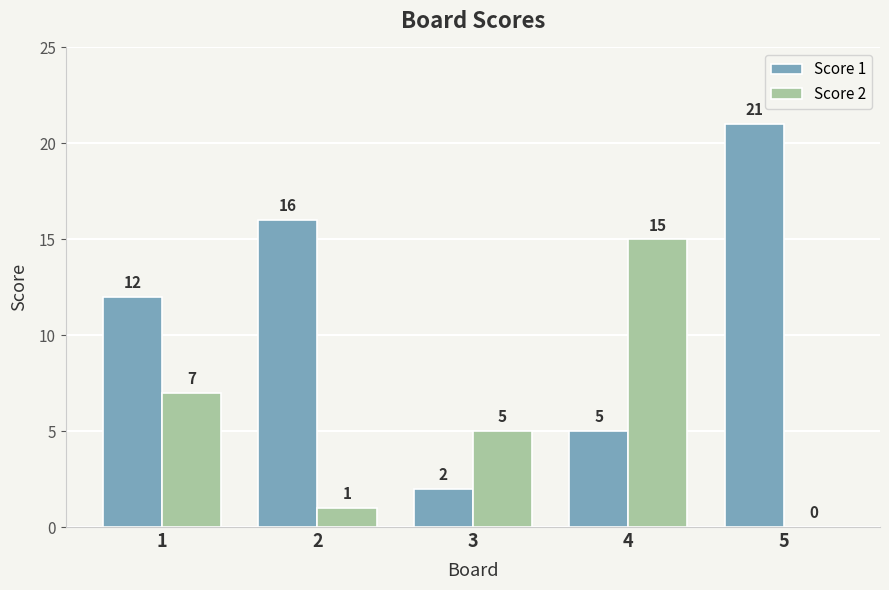

Which series has the largest total across all categories?

Score 1